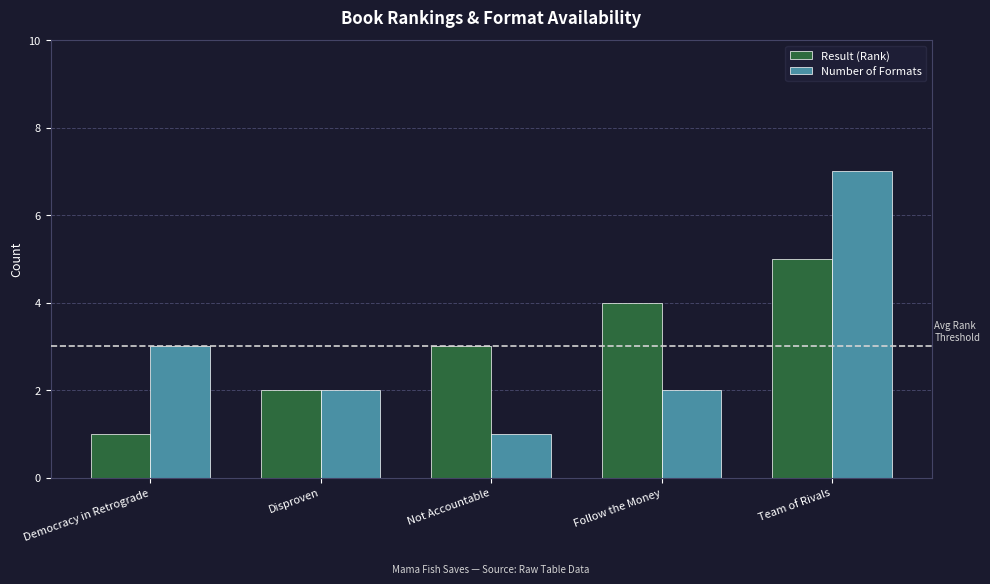

Rank the series at Team of Rivals from highest to lowest value.

Number of Formats, Result (Rank)